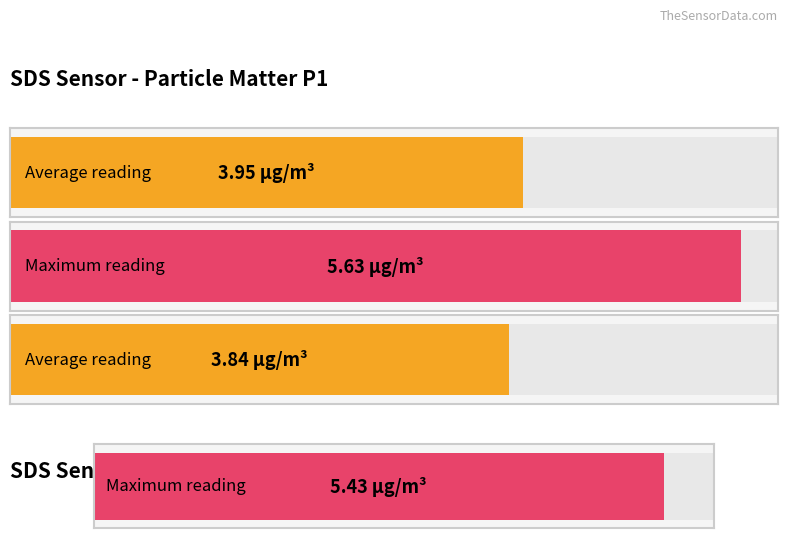

Which series has the largest total across all categories?

SDS_P1